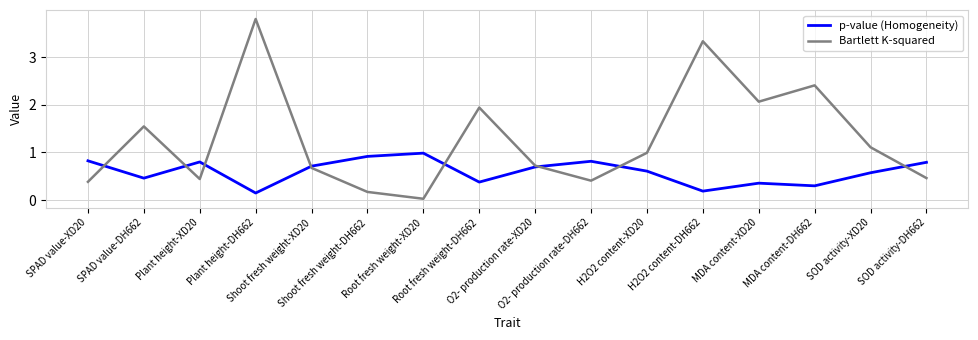

What is the greatest value displayed?

3.8